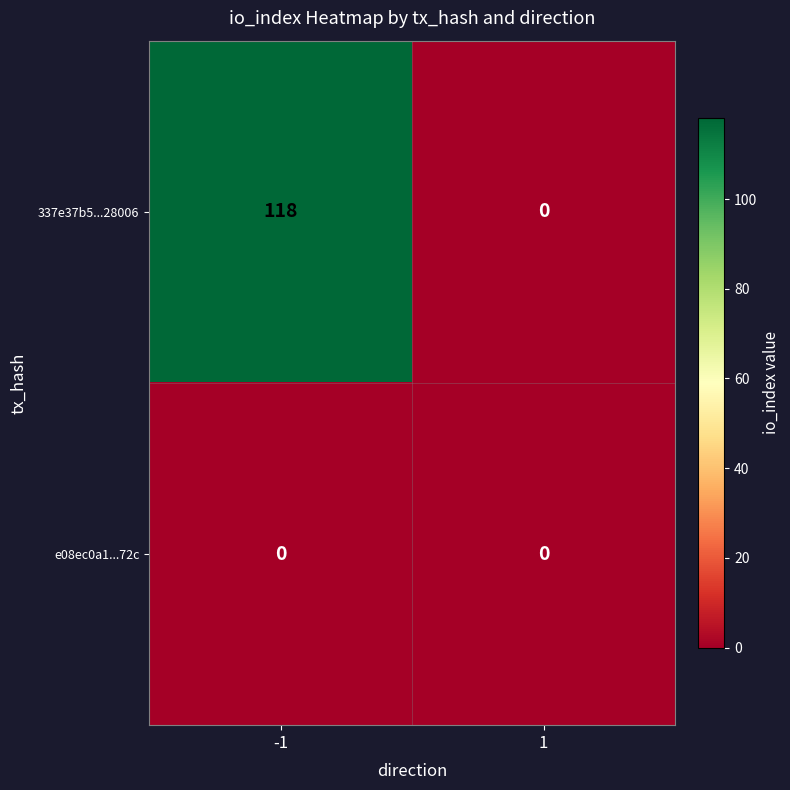

Reading left to right, extract all data points from this chart.

337e37b5...28006: -1=118	1=0
e08ec0a1...72c: -1=0	1=0